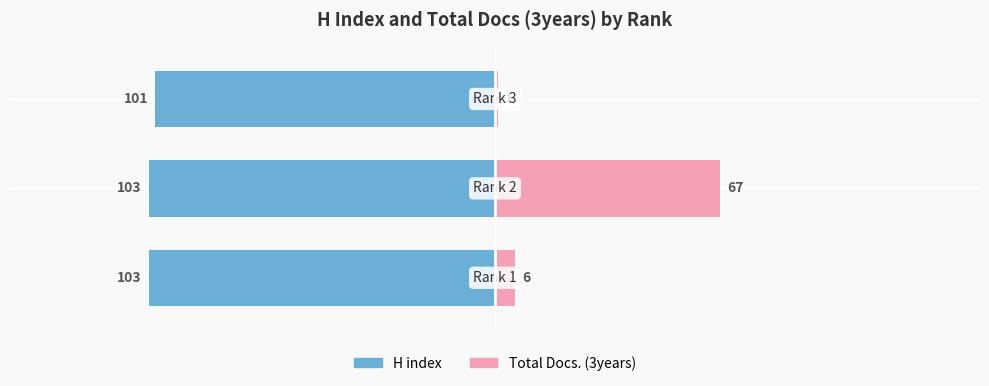

Reading right to left, extract all data points from this chart.

H index: -101	-103	-103
Total Docs. (3years): 1	67	6